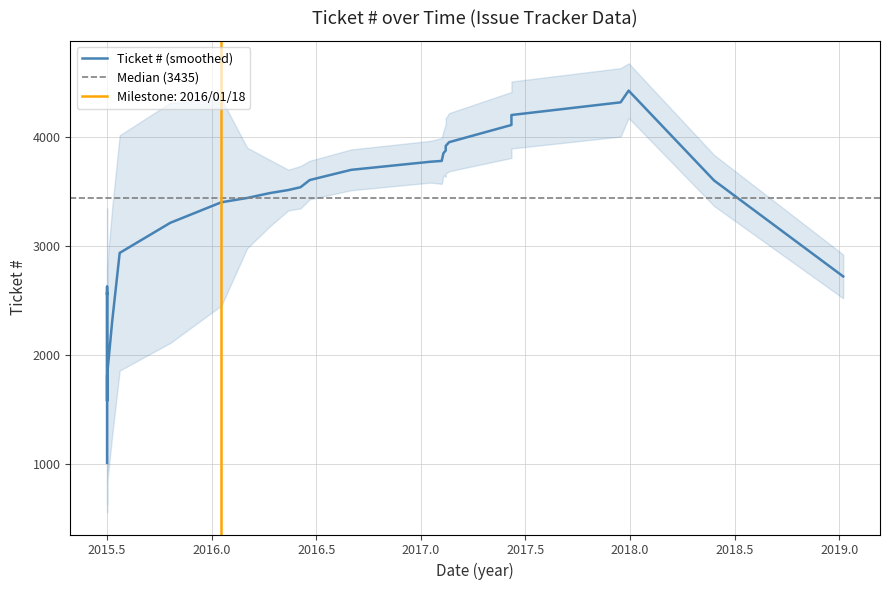

What is the average value of the Ticket # series?

3380